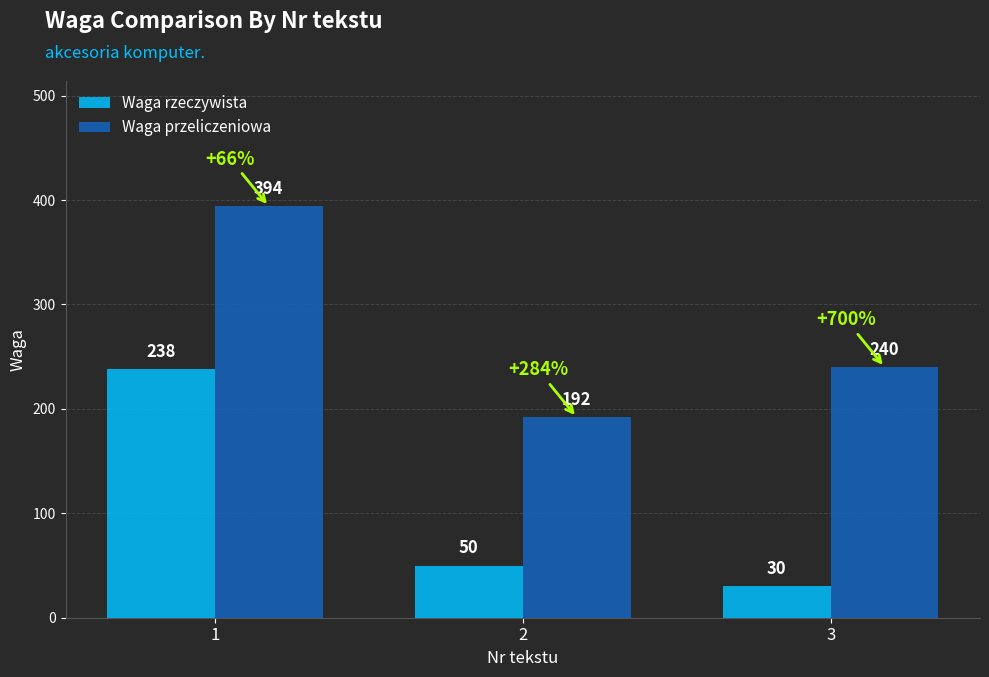

What is the difference between the highest and lowest values at 2?

142